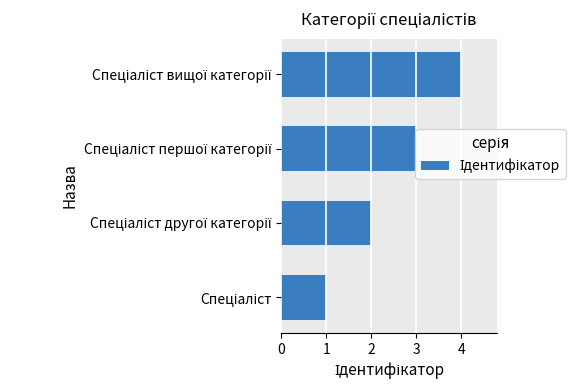

What is the greatest value displayed?

4